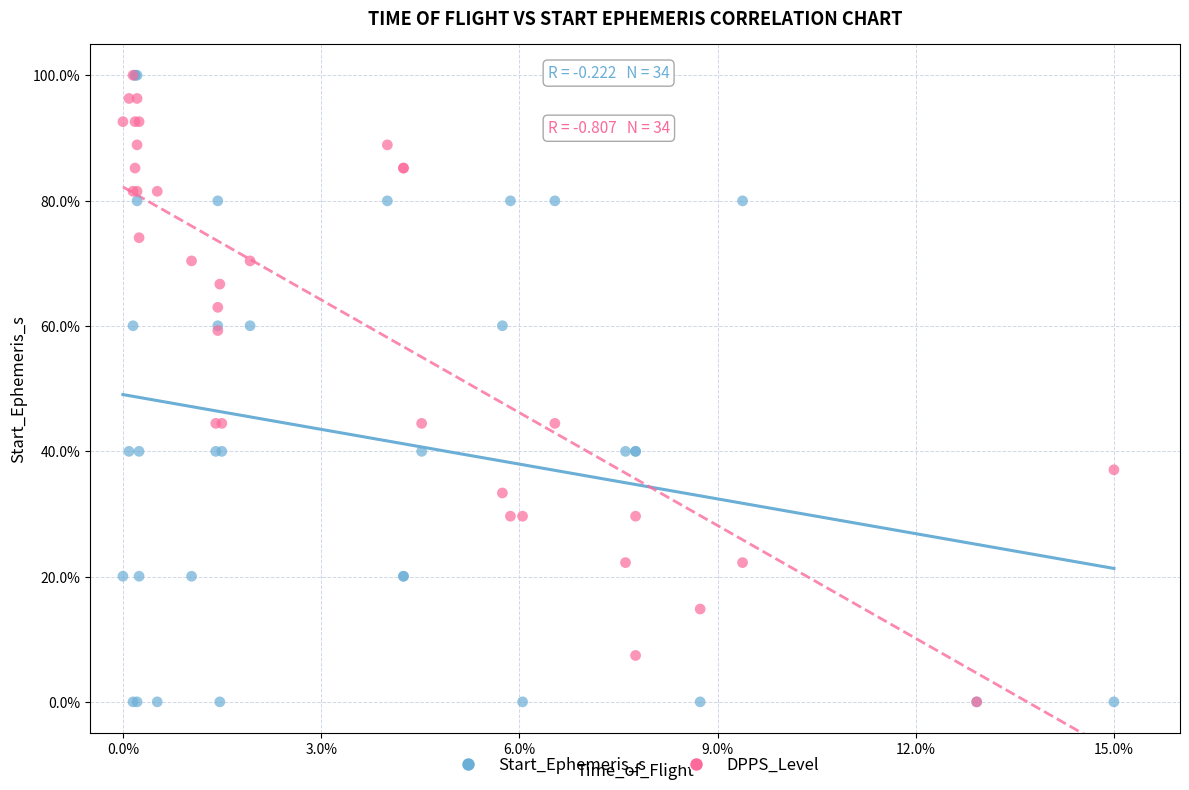

What are all the series names shown in the legend?

Start_Ephemeris_s, DPPS_Level